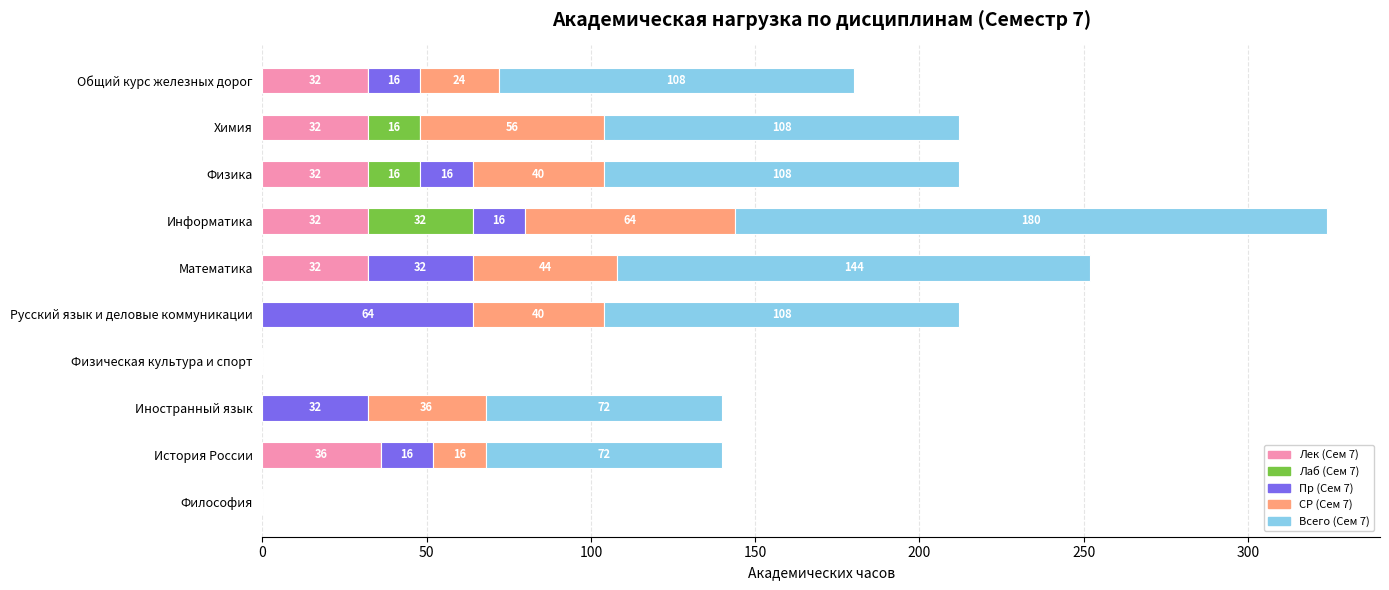

What is the sum of all Лек (Сем 7) values?

196